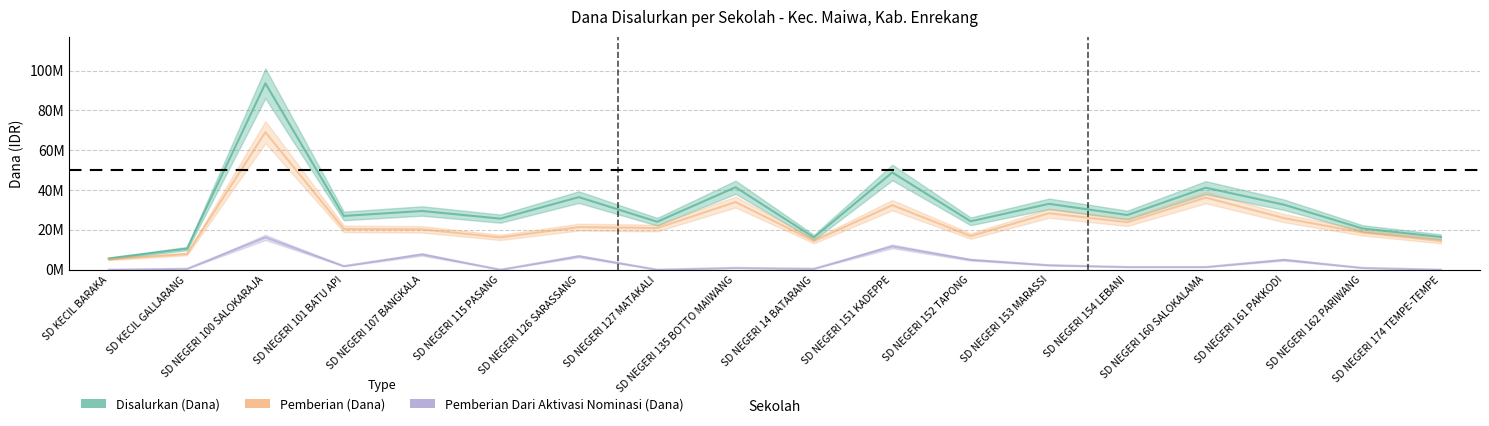

Does the chart display data point markers on the line(s)?

No